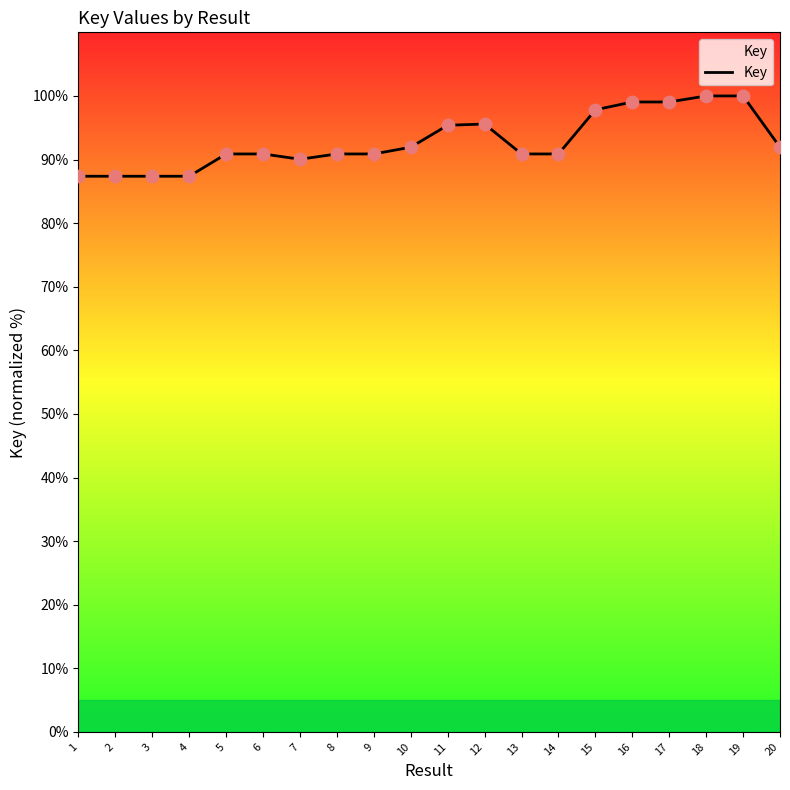

Between 6 and 1, which is larger?

6